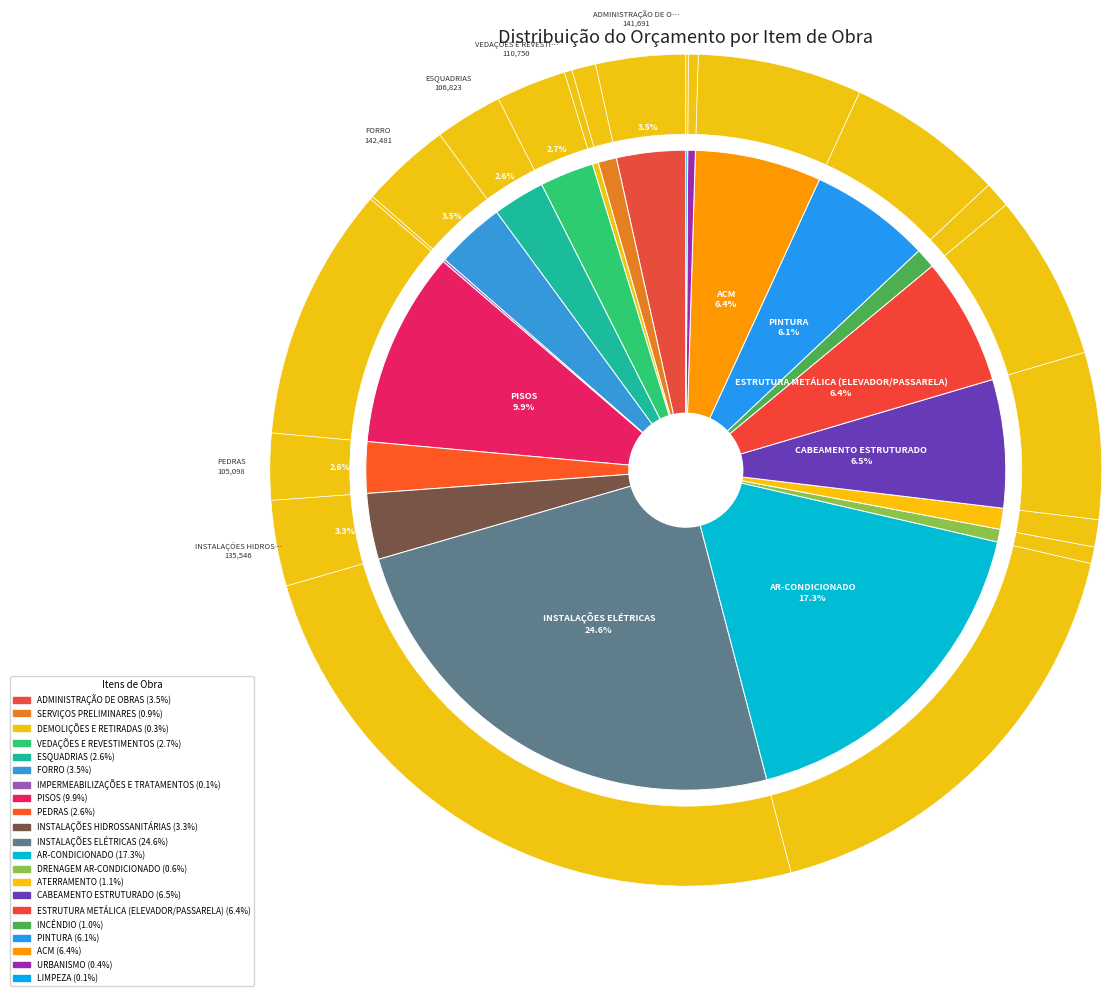

To the nearest percent, what is the combined percentage of CABEAMENTO ESTRUTURADO and PINTURA?

13%